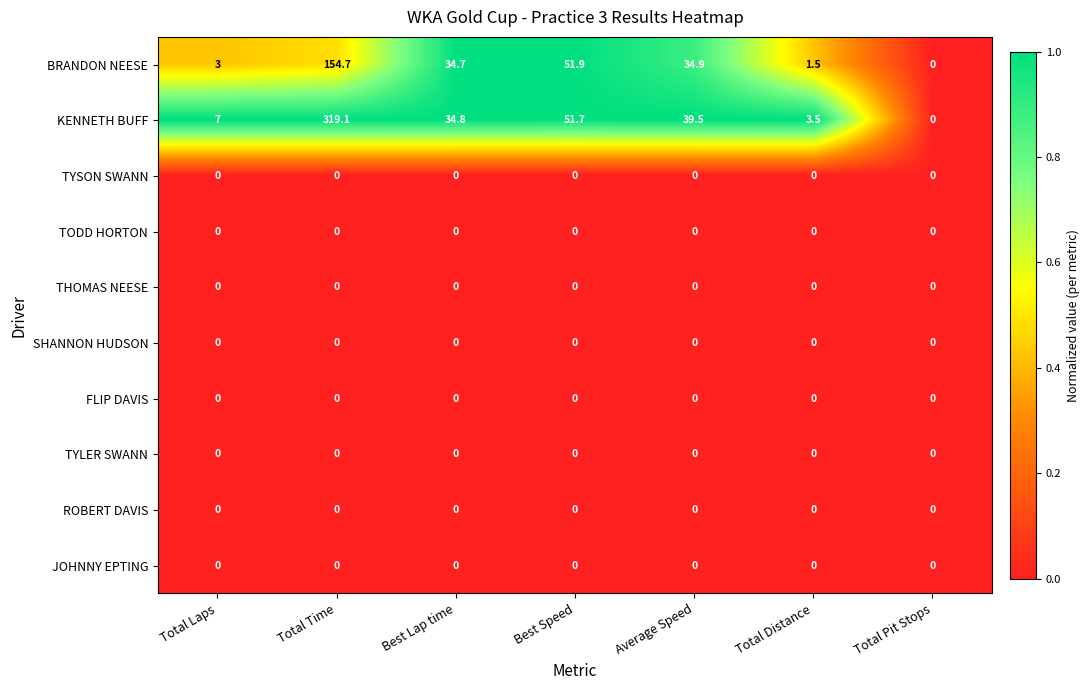

Rank the categories by BRANDON NEESE value from highest to lowest.

Total Time, Best Speed, Average Speed, Best Lap time, Total Laps, Total Distance, Total Pit Stops